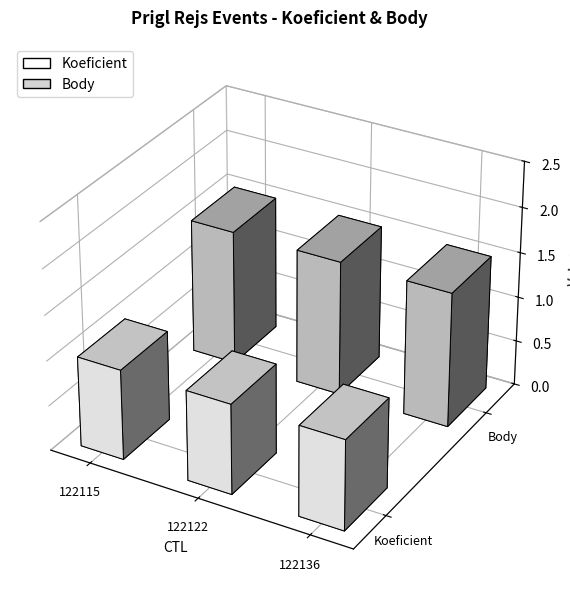

True or false: Koeficient has a value of 1.0 at 122136.

True